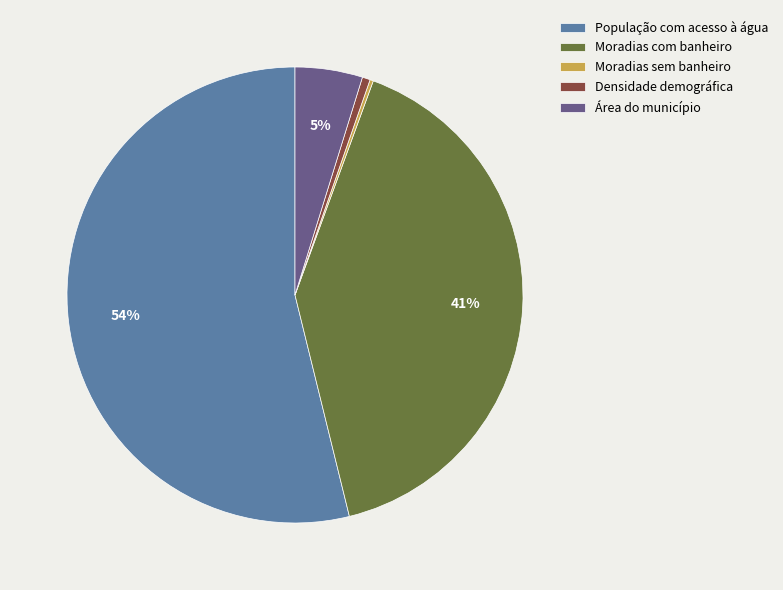

Is it true that Densidade demográfica is 1% of the pie?

True